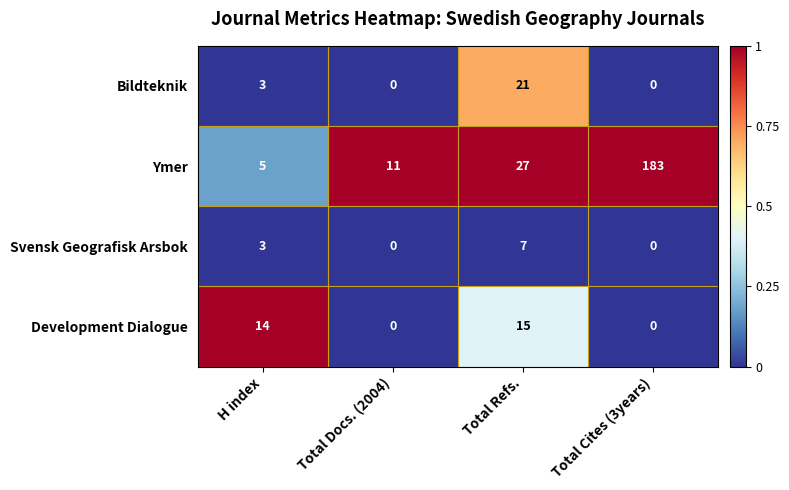

List the series in order of their peak value, lowest first.

Svensk Geografisk Arsbok, Development Dialogue, Bildteknik, Ymer